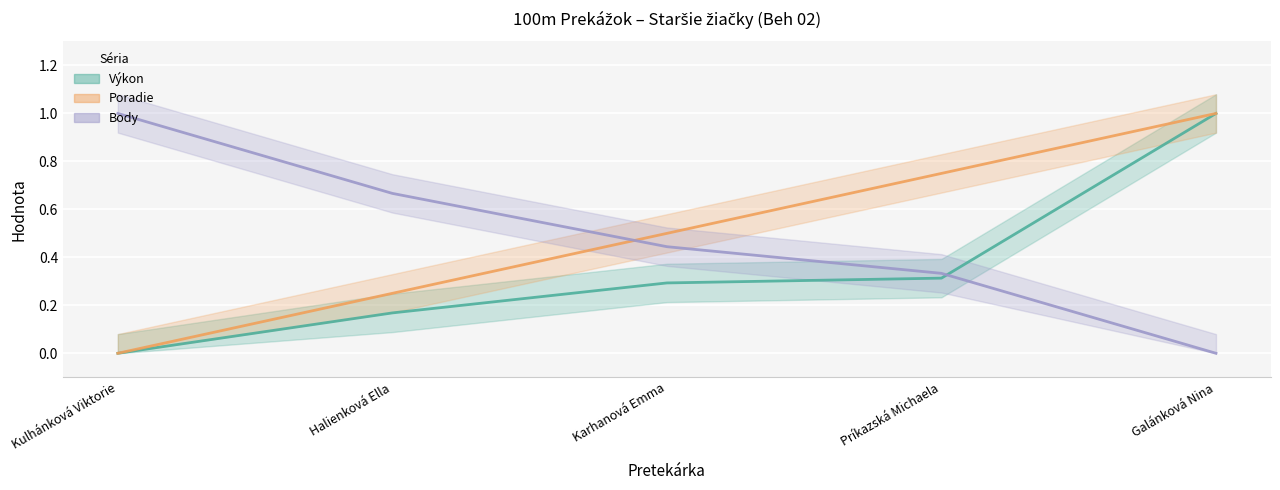

What is the average value of the Body series?

0.5